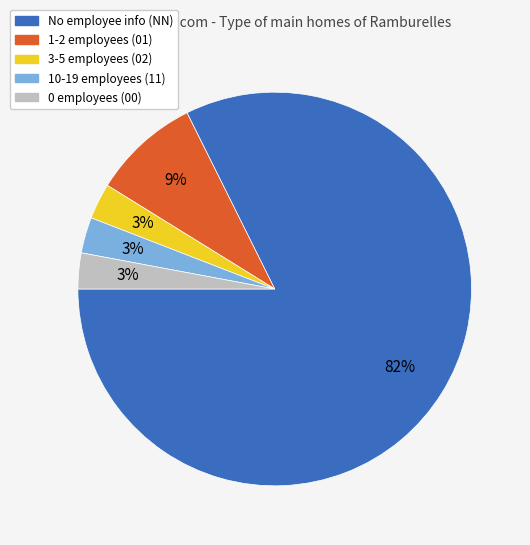

How many segments does this pie chart have?

5